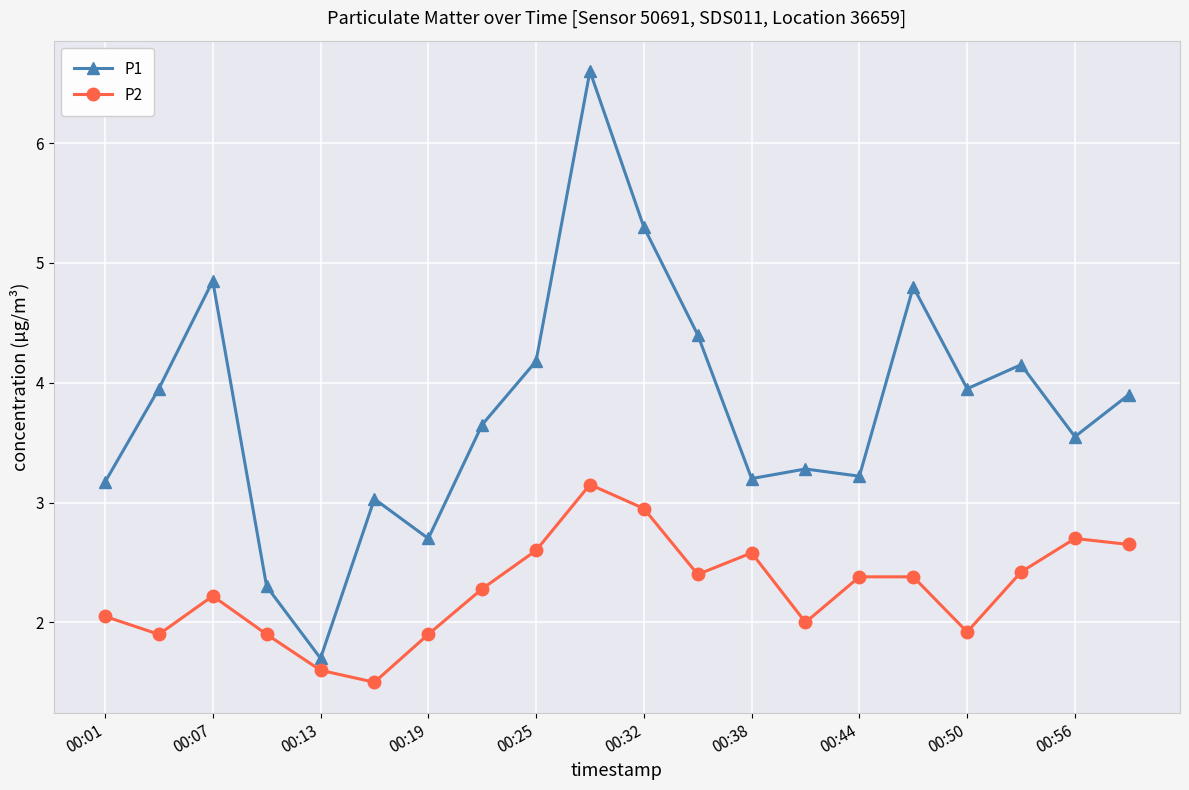

Which series has the widest spread of values?

P1